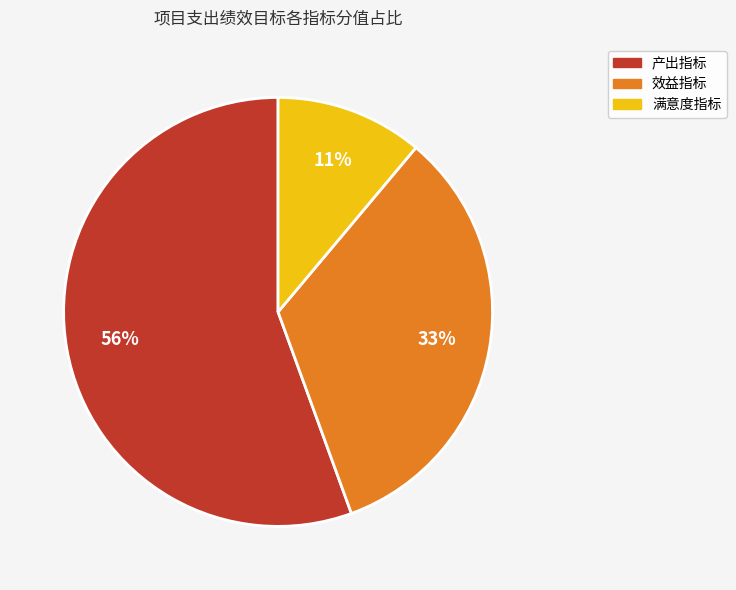

To the nearest percent, what percentage of the pie is 产出指标?

56%